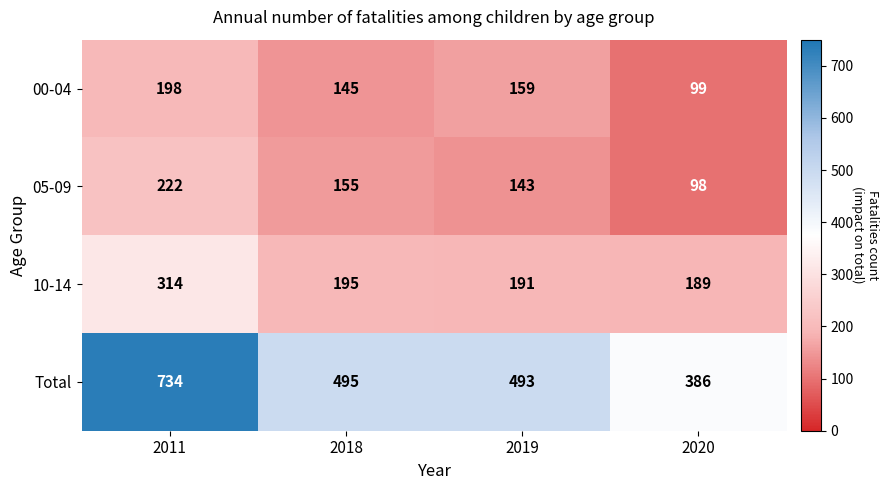

Reading left to right, extract all data points from this chart.

00-04: 2011=198	2018=145	2019=159	2020=99
05-09: 2011=222	2018=155	2019=143	2020=98
10-14: 2011=314	2018=195	2019=191	2020=189
Total: 2011=734	2018=495	2019=493	2020=386